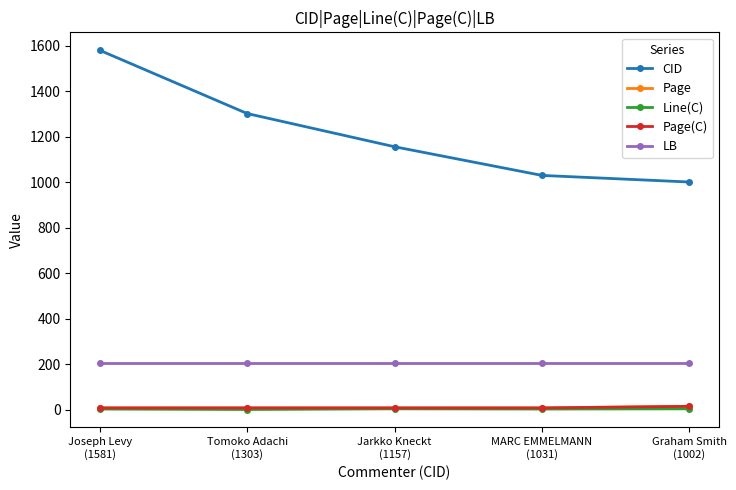

What are all the series names shown in the legend?

CID, Page, Line(C), Page(C), LB